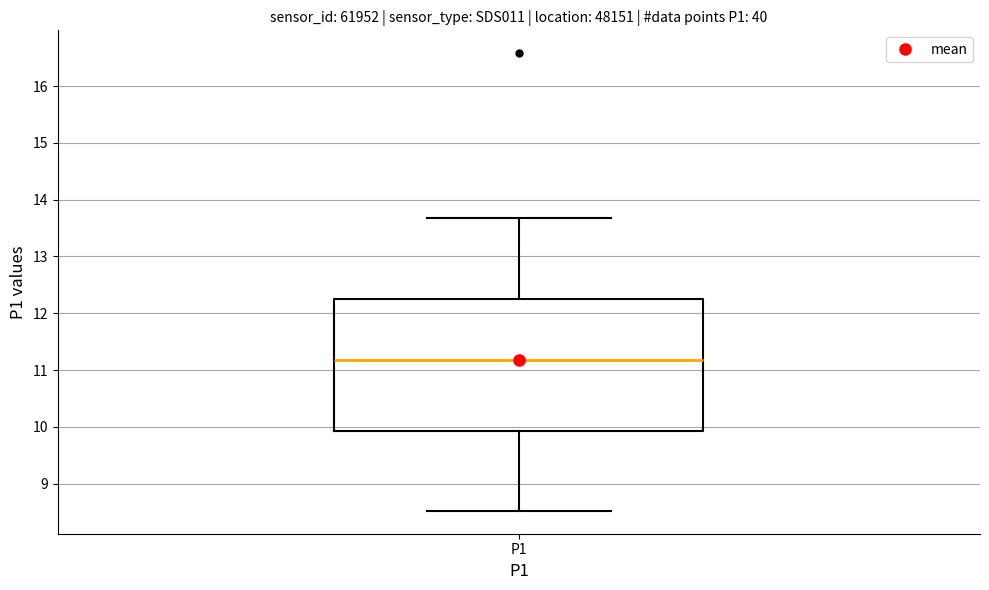

Transcribe this box plot: give where the median line is, the range the box spans, and where the two whiskers end, as read against the y-axis. The values are not printed on the chart, so give them approximately, as read against the axis.

median 11.2, box 9.9 to 12.3, whiskers 8.5 to 13.7